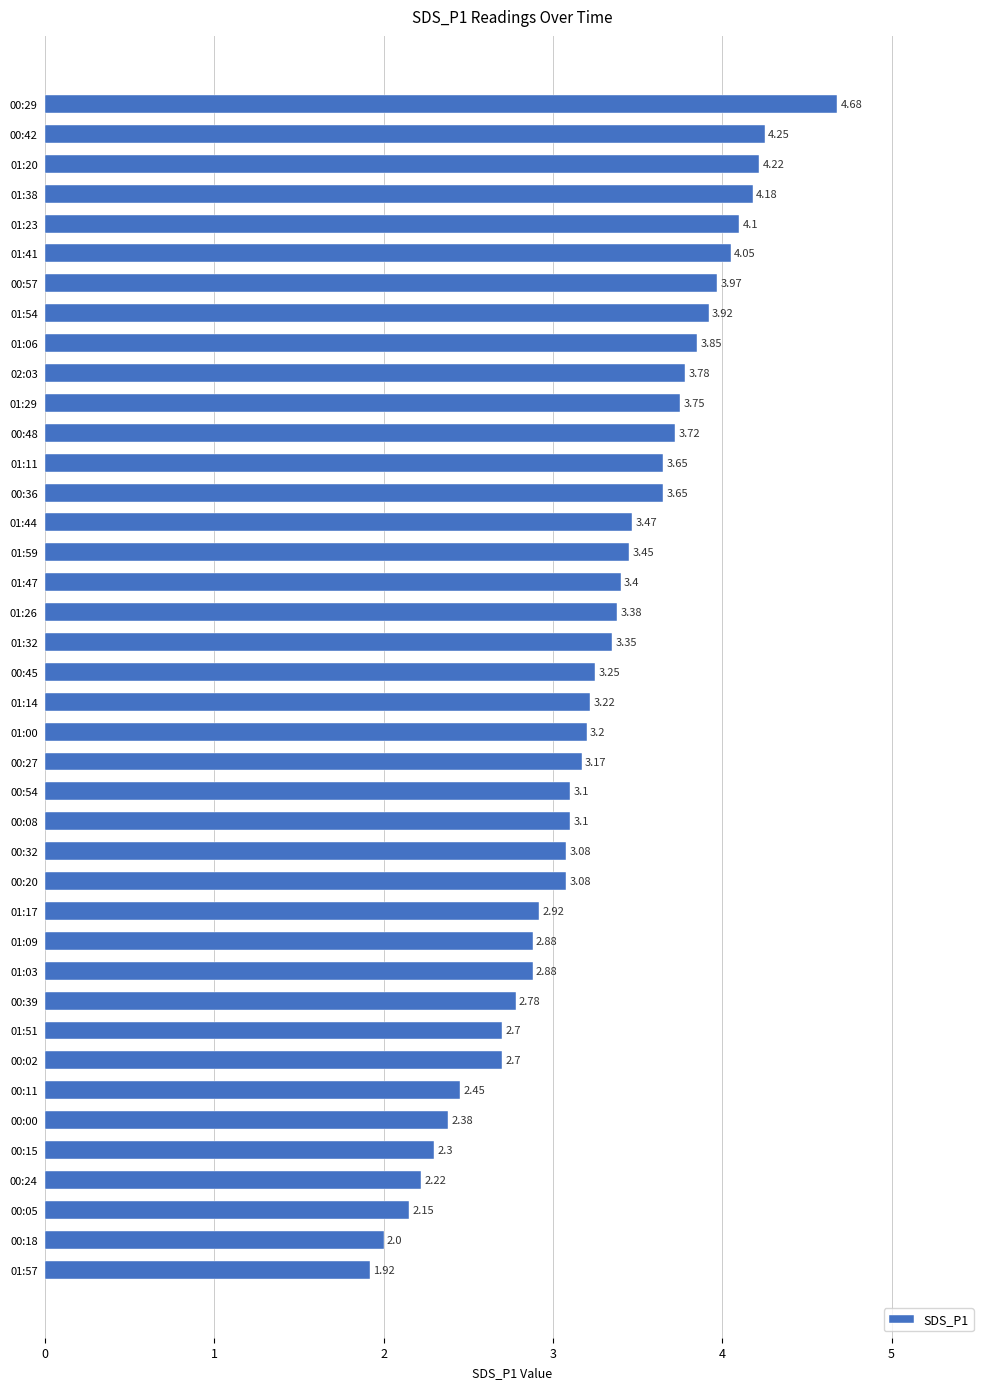

What is the sum of all values?

130.3